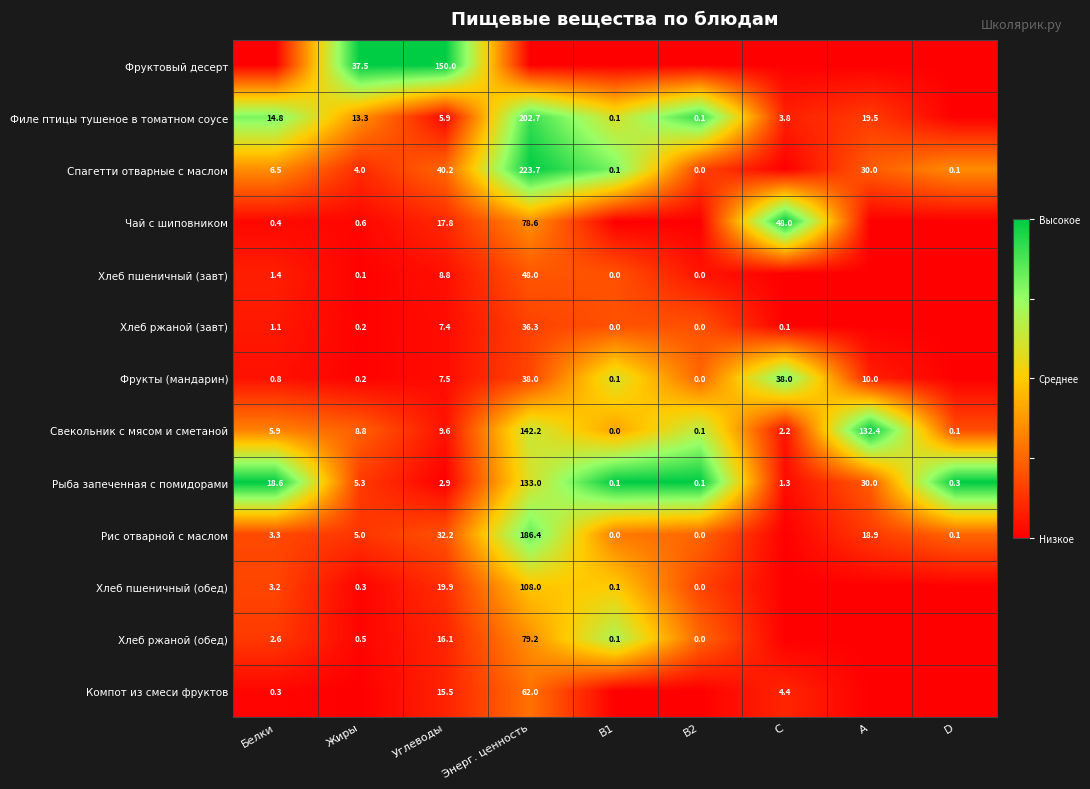

True or false: Свекольник с мясом и сметаной has a value of 2.2 at C.

True